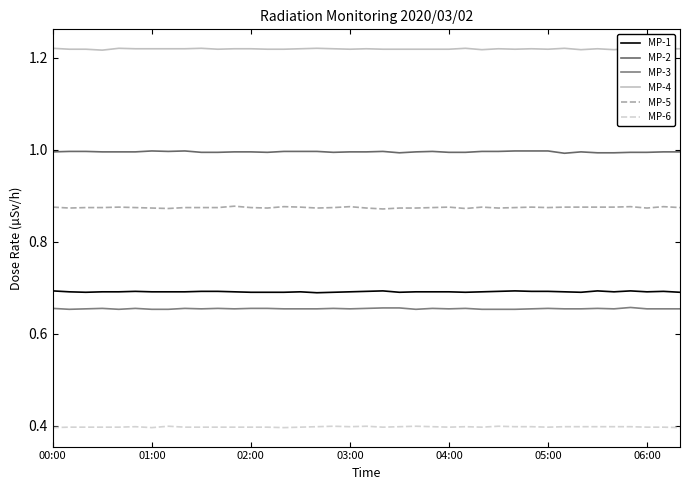

Between 27 and 30, which series saw the biggest shift?

MP-3